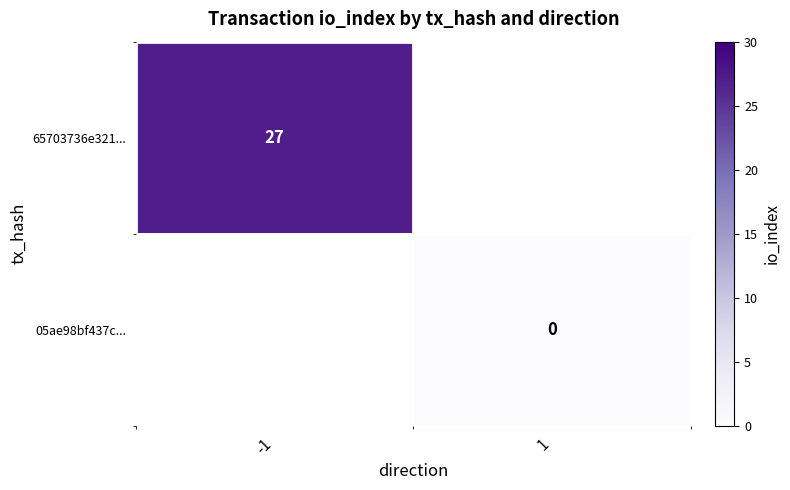

Is the value of 05ae98bf437c... at 1 greater than the value of 65703736e321... at -1?

No